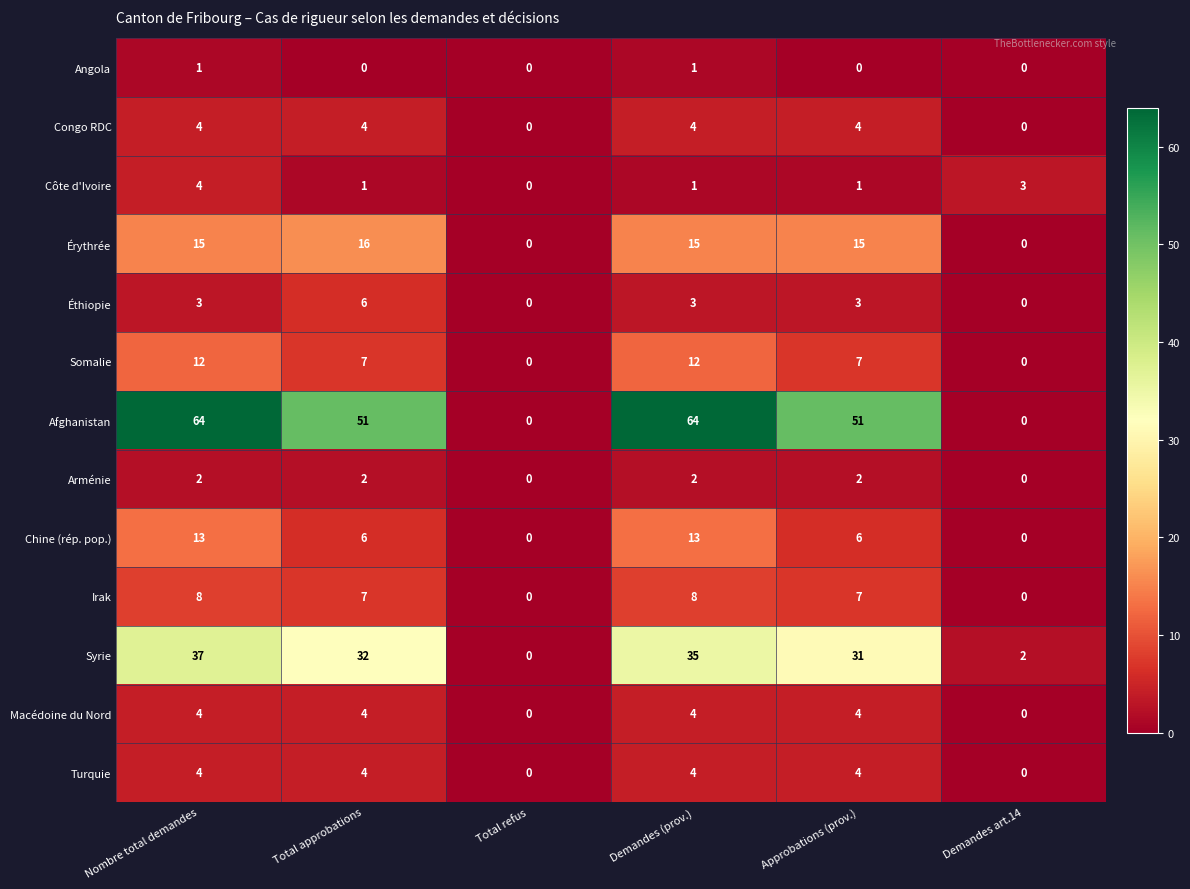

The value of Congo RDC at Nombre total demandes is 4. True or false?

True